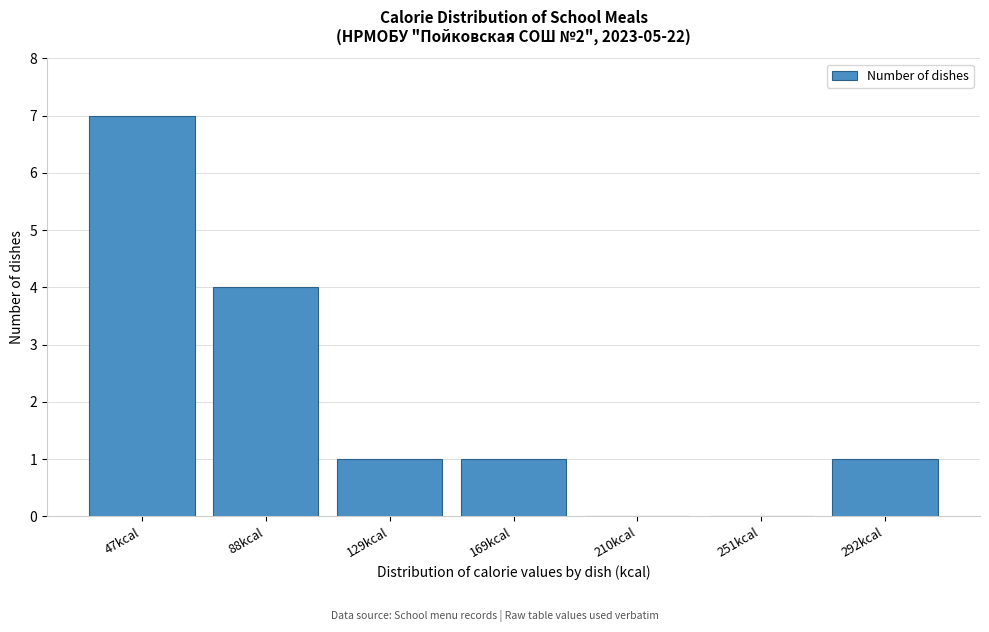

Reading left to right, what are all the values shown in this chart?

47kcal=7	88kcal=4	129kcal=1	169kcal=1	210kcal=0	251kcal=0	292kcal=1